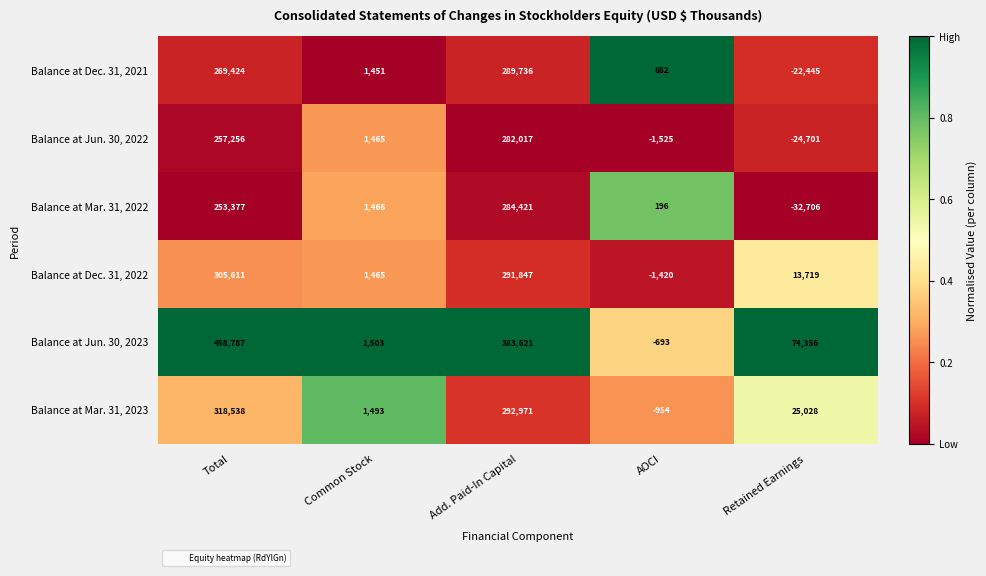

How many distinct data groups are displayed?

6